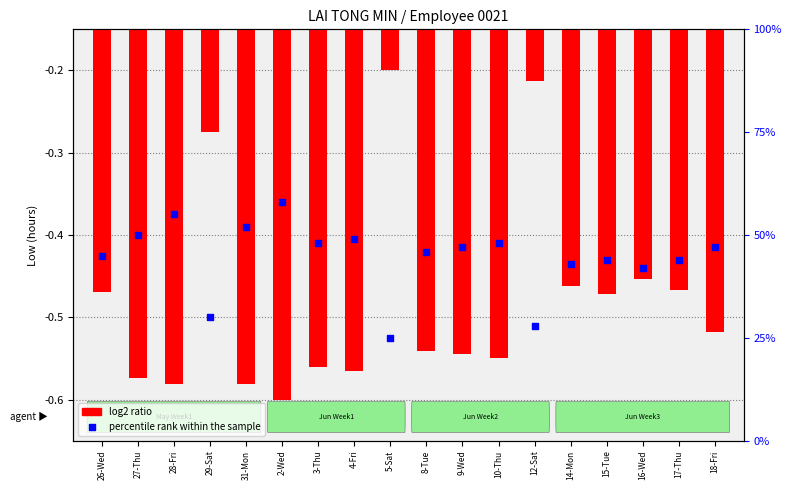

Is the value of log2 ratio at 18-Fri greater than the value of percentile rank within the sample at 14-Mon?

No